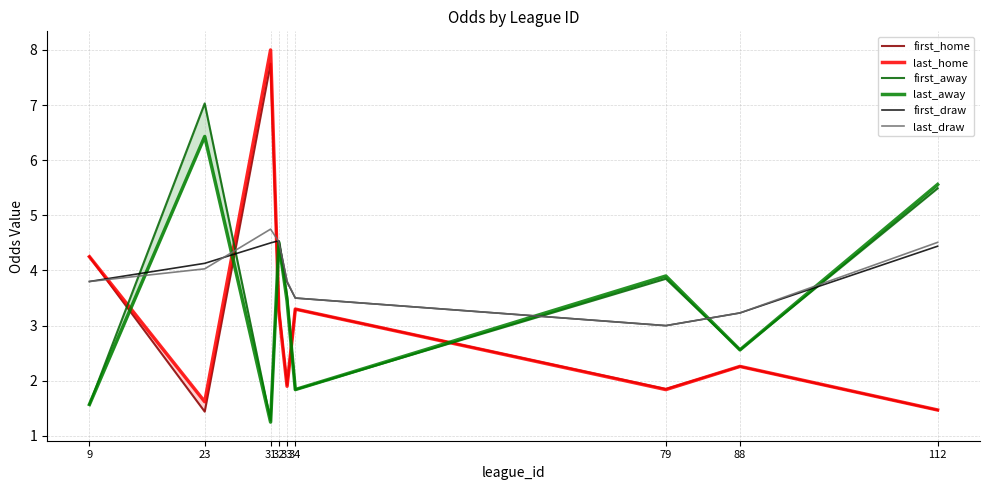

Where is the first local minimum for last_away?

31